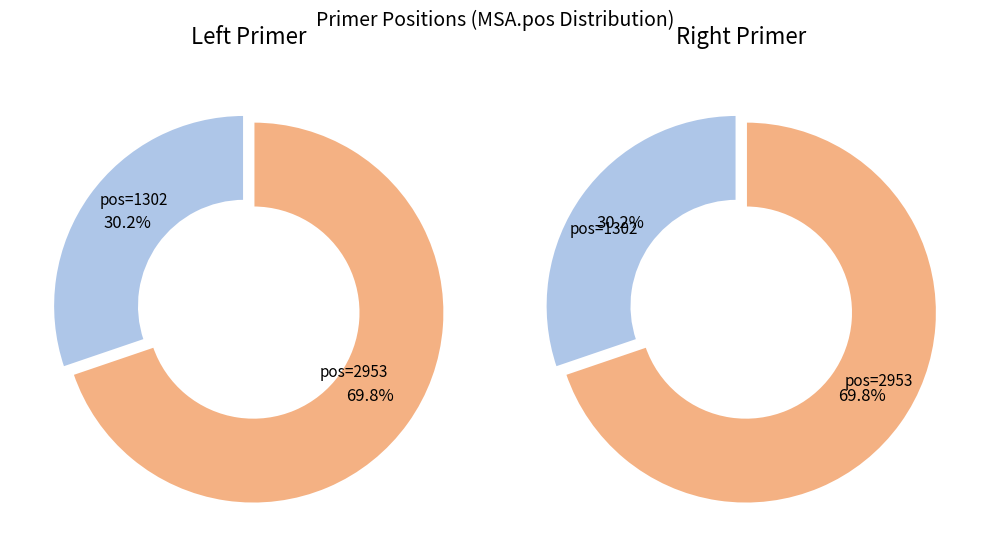

Which category has the biggest portion of the pie?

2953